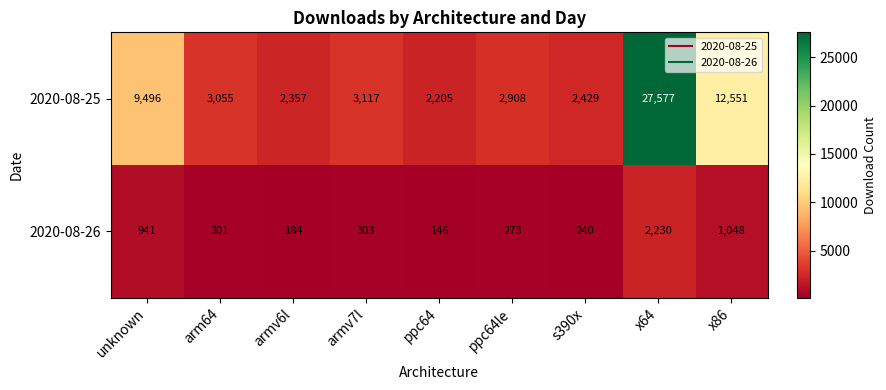

Is it true that 2020-08-26 equals 256 at armv6l?

False